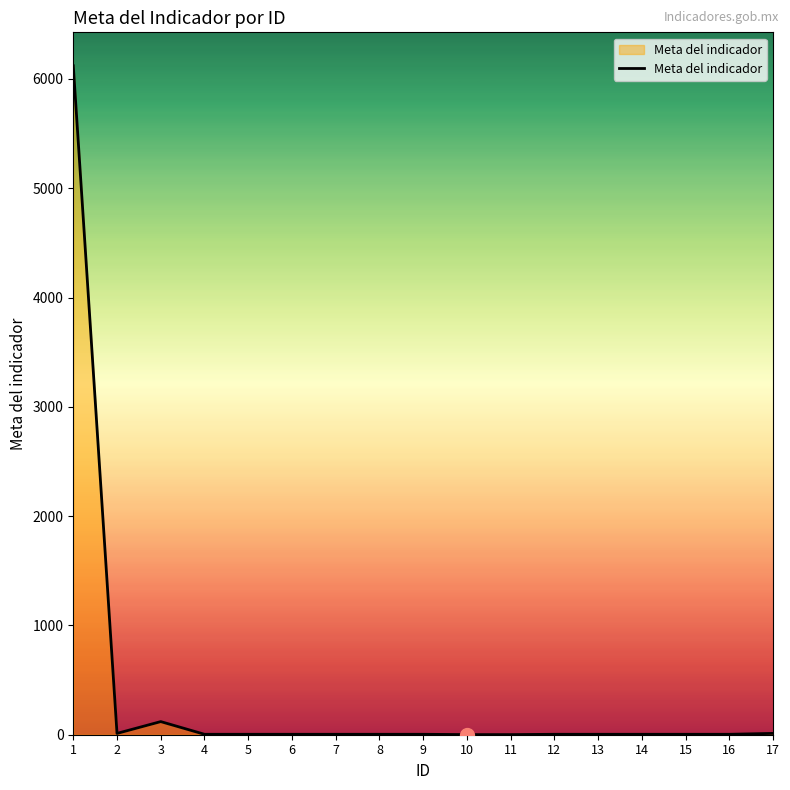

What is the greatest value displayed?

6120